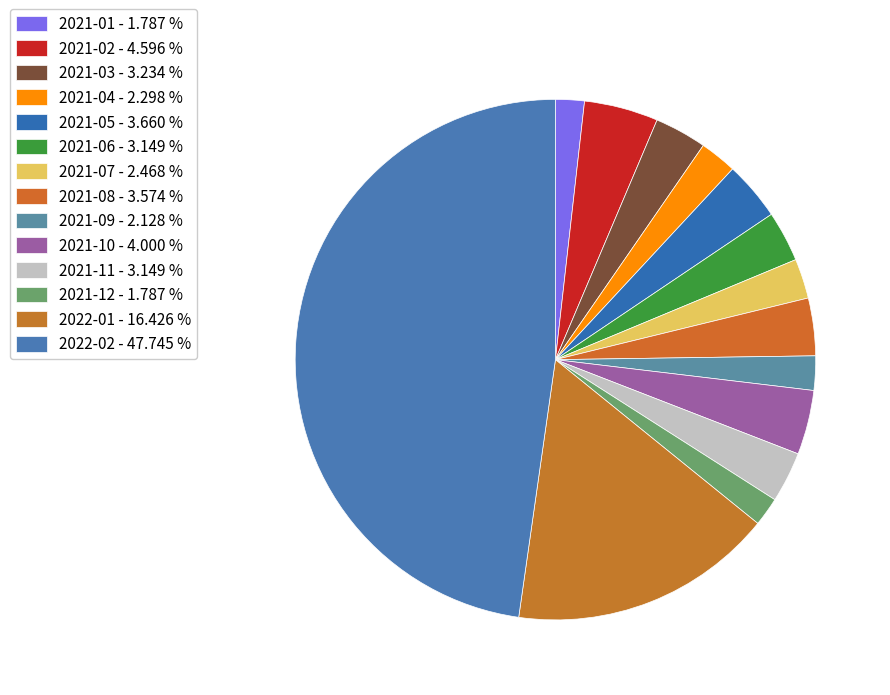

Count the number of slices in the pie.

14